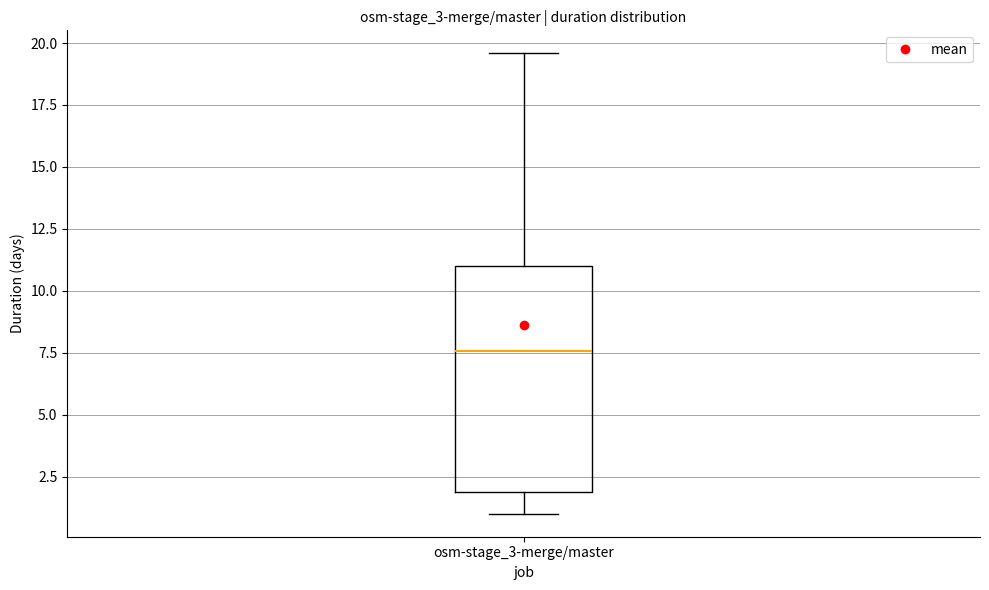

Read this box plot against the y-axis: the position of the median line, the range covered by the box, and the ends of both whiskers. The values are not printed on the chart, so give them approximately, as read against the axis.

median 7.5, box 2.0 to 11.0, whiskers 1.0 to 19.5